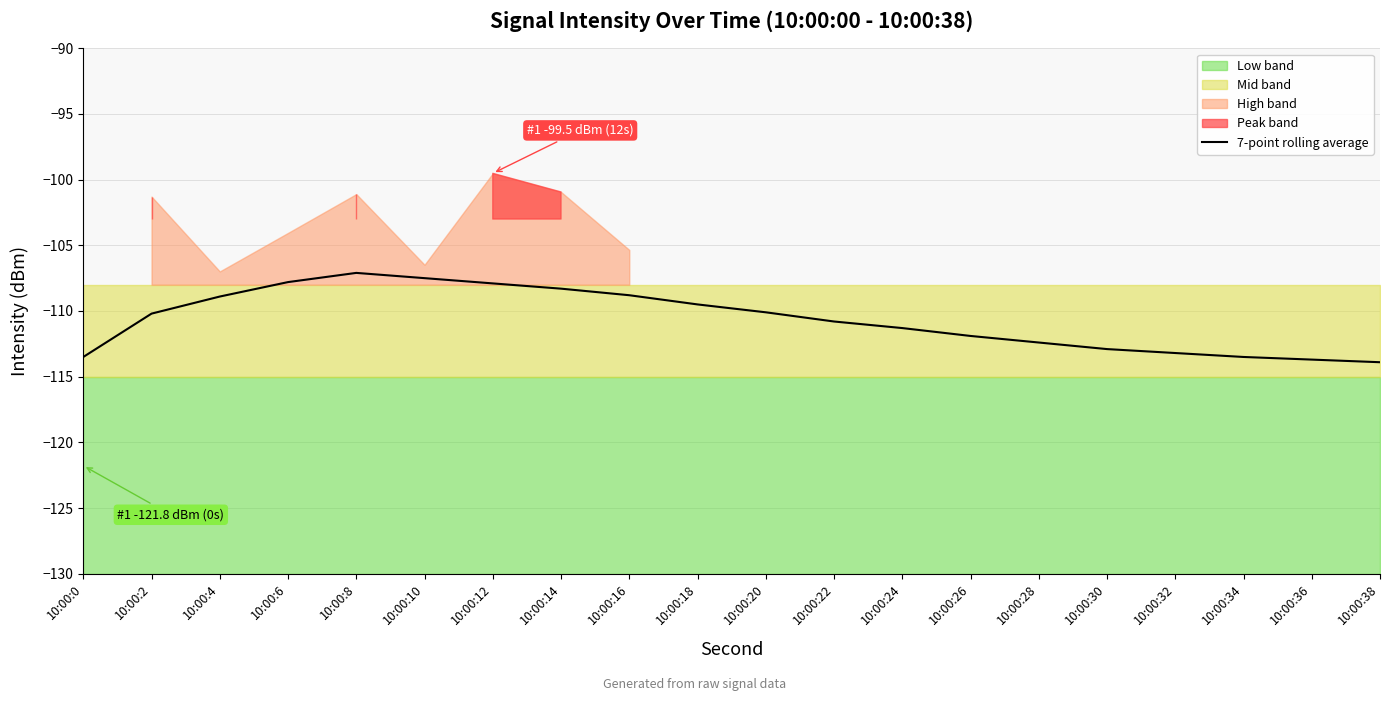

What is the value of the 20th point from the left?

-113.9